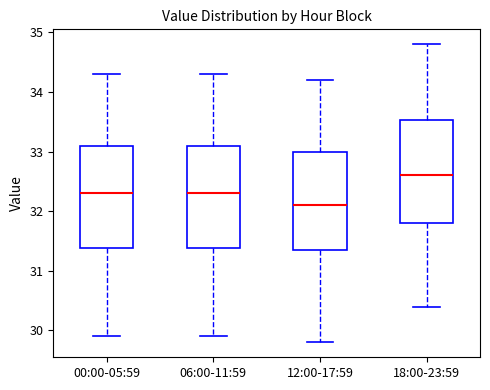

Reading left to right, read every box against the y-axis: the position of its median line, the range the box covers, and the ends of its whiskers. The values are not printed on the chart, so give them approximately, as read against the axis.

00:00-05:59: median 32.3, box 31.4 to 33.1, whiskers 29.9 to 34.3
06:00-11:59: median 32.3, box 31.4 to 33.1, whiskers 29.9 to 34.3
12:00-17:59: median 32.1, box 31.4 to 33.0, whiskers 29.8 to 34.2
18:00-23:59: median 32.6, box 31.8 to 33.5, whiskers 30.4 to 34.8